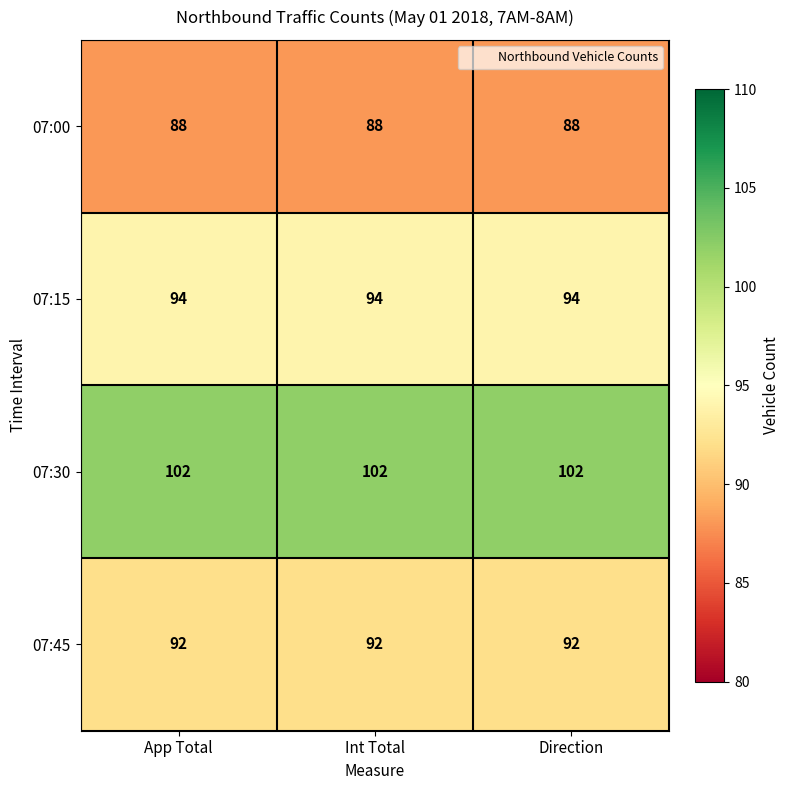

What is the smallest value displayed?

88